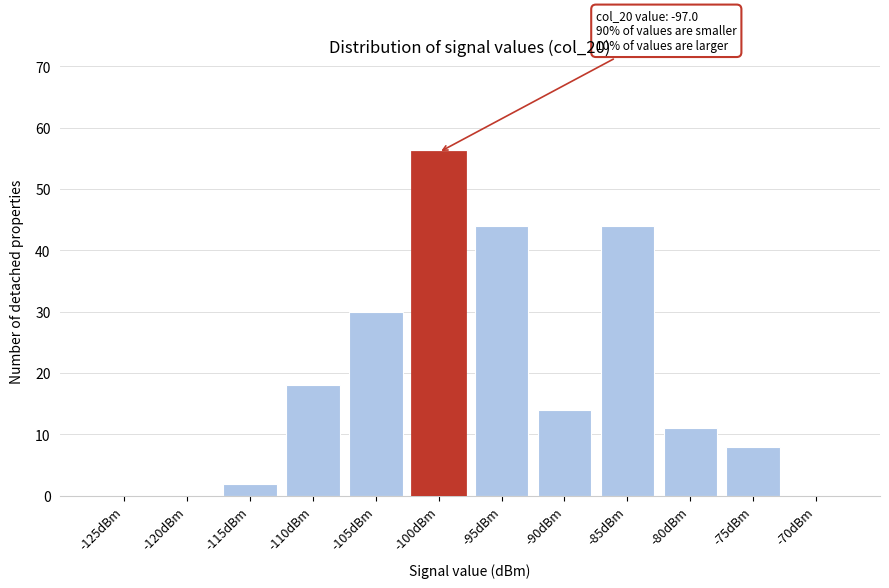

Reading left to right, list all the values displayed in this chart.

-125dBm=0	-120dBm=0	-115dBm=2	-110dBm=18	-105dBm=30	-100dBm=56	-95dBm=44	-90dBm=14	-85dBm=44	-80dBm=11	-75dBm=8	-70dBm=0